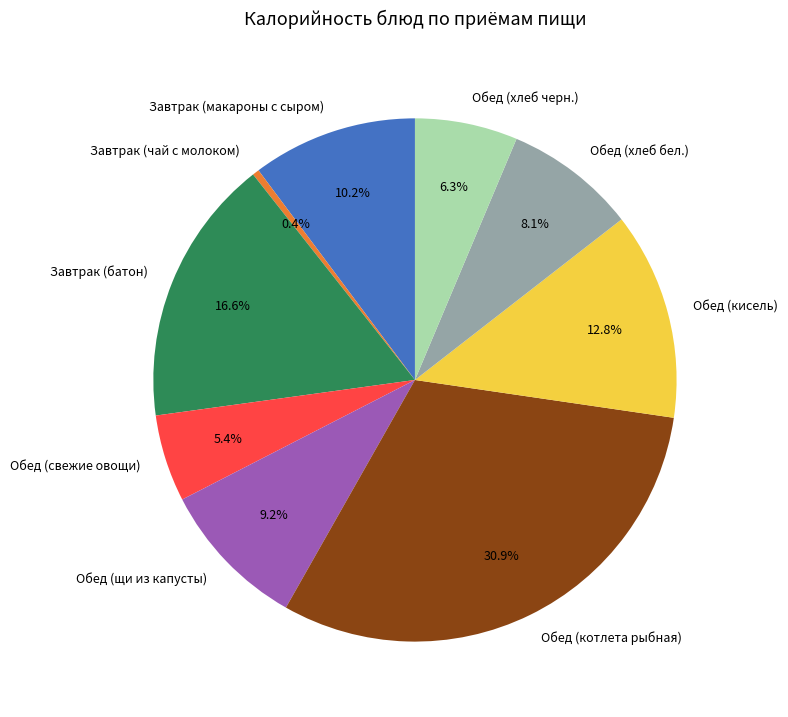

What portion of the pie excludes Обед (котлета рыбная)?

69.1%